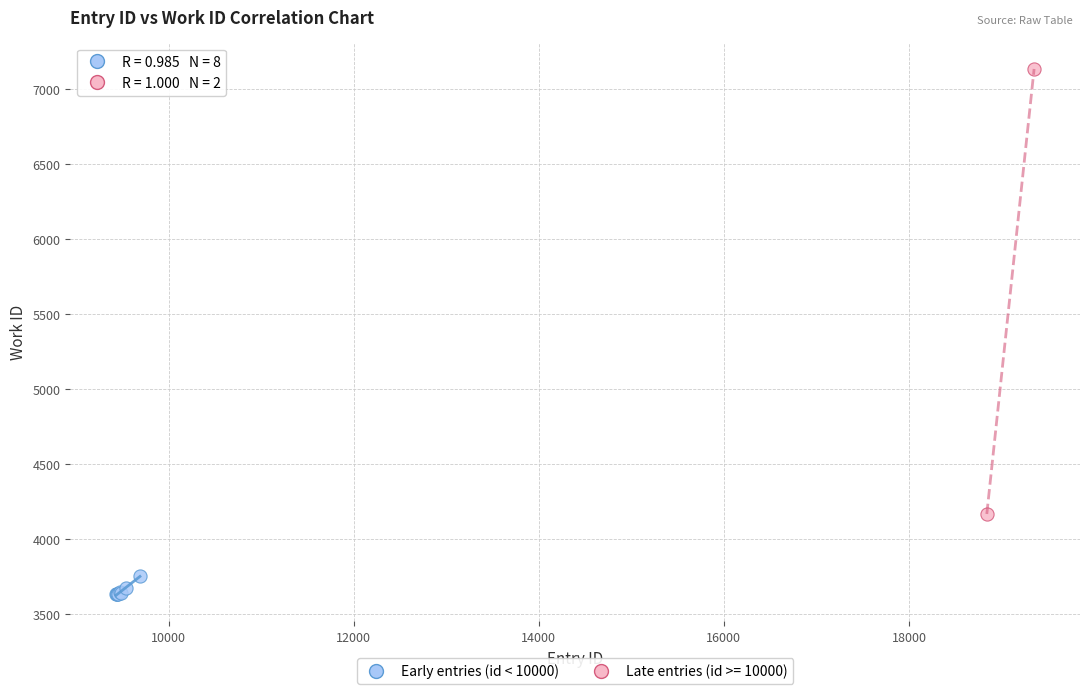

What are all the series names shown in the legend?

Early entries (id < 10000), Late entries (id >= 10000)